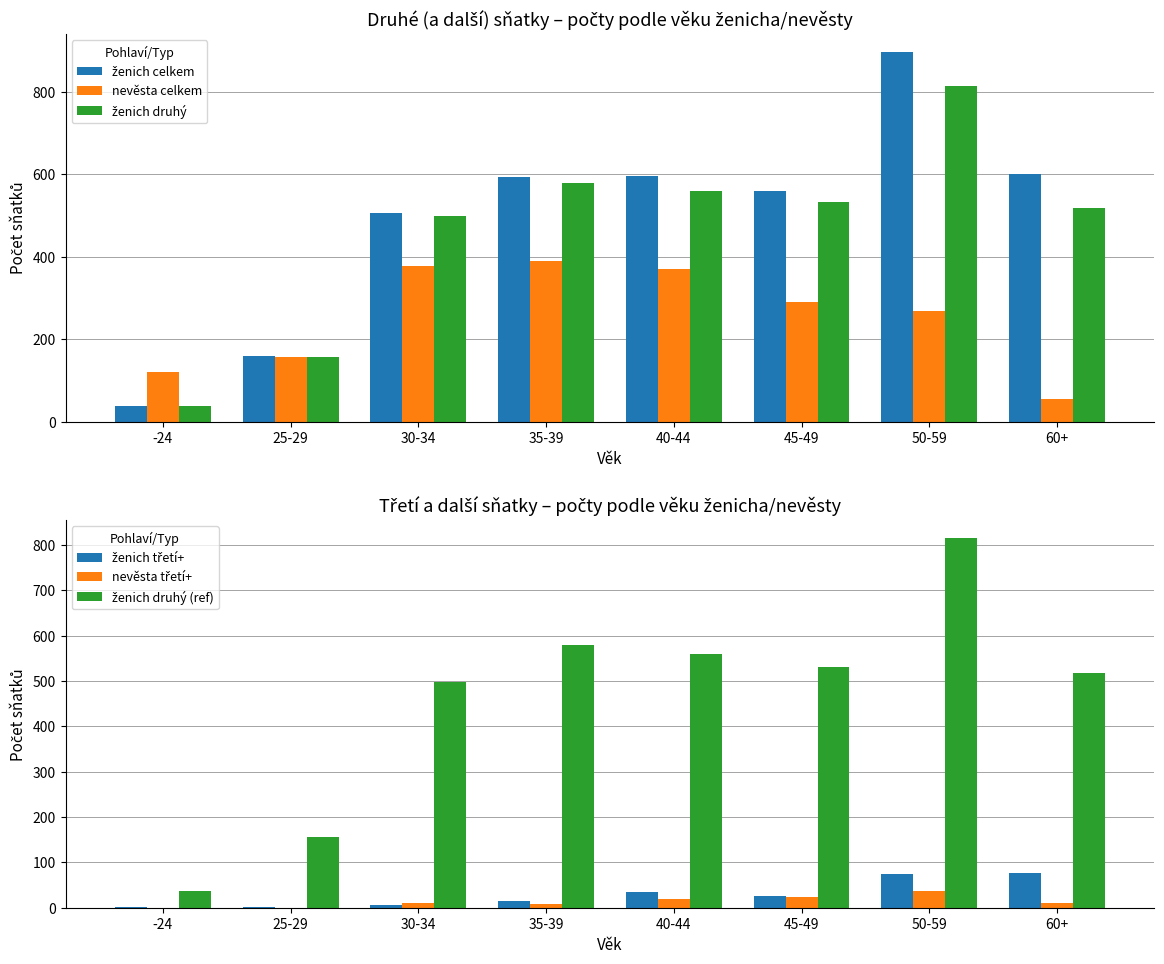

Where does the ženich celkem series first go above 593?

40-44